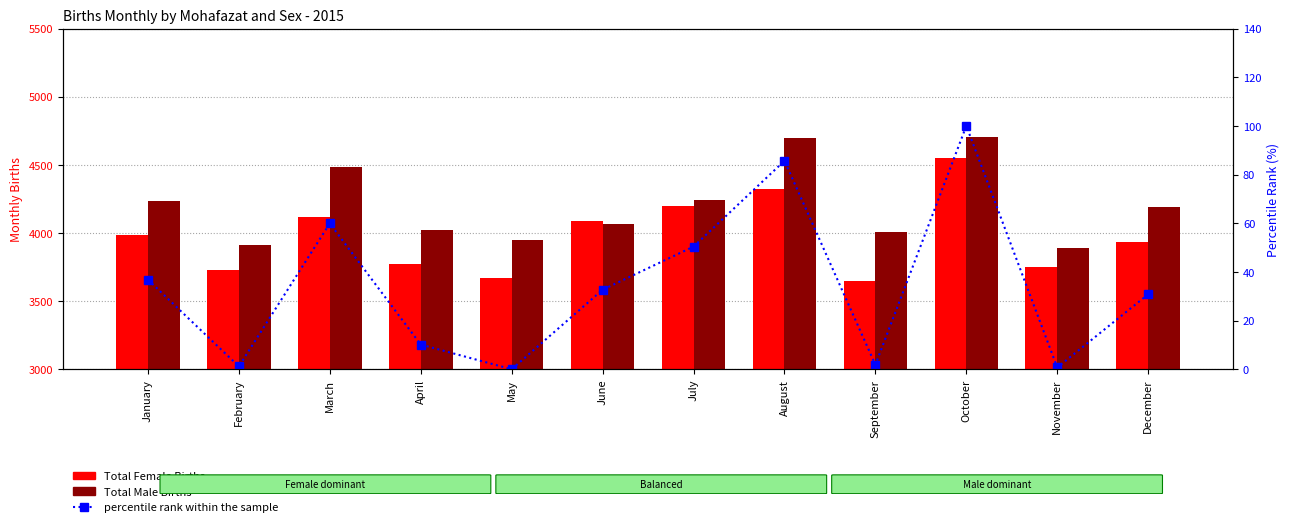

At which label is Total Female Births closest to 4096?

June